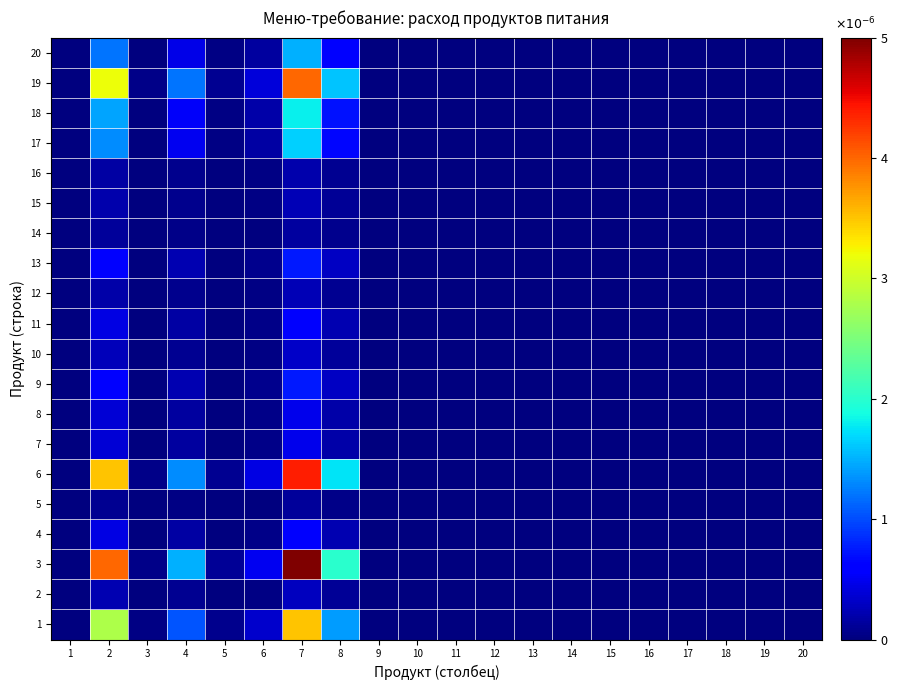

Reading right to left, extract all data points from this chart.

1: 20=0.0	19=0.0	18=0.0	17=0.0	16=0.0	15=0.0	14=0.0	13=0.0	12=0.0	11=0.0	10=0.0	9=0.0	8=0.0	7=0.0	6=0.0	5=0.0	4=0.0	3=0.0	2=0.0	1=0.0
2: 20=0.0	19=0.0	18=0.0	17=0.0	16=0.0	15=0.0	14=0.0	13=0.0	12=0.0	11=0.0	10=0.0	9=0.0	8=0.0	7=0.0	6=0.0	5=0.0	4=0.0	3=0.0	2=0.0	1=0.0
3: 20=0.0	19=0.0	18=0.0	17=0.0	16=0.0	15=0.0	14=0.0	13=0.0	12=0.0	11=0.0	10=0.0	9=0.0	8=0.0	7=0.0	6=0.0	5=0.0	4=0.0	3=0.0	2=0.0	1=0.0
4: 20=0.0	19=0.0	18=0.0	17=0.0	16=0.0	15=0.0	14=0.0	13=0.0	12=0.0	11=0.0	10=0.0	9=0.0	8=0.0	7=0.0	6=0.0	5=0.0	4=0.0	3=0.0	2=0.0	1=0.0
5: 20=0.0	19=0.0	18=0.0	17=0.0	16=0.0	15=0.0	14=0.0	13=0.0	12=0.0	11=0.0	10=0.0	9=0.0	8=0.0	7=0.0	6=0.0	5=0.0	4=0.0	3=0.0	2=0.0	1=0.0
6: 20=0.0	19=0.0	18=0.0	17=0.0	16=0.0	15=0.0	14=0.0	13=0.0	12=0.0	11=0.0	10=0.0	9=0.0	8=0.0	7=0.0	6=0.0	5=0.0	4=0.0	3=0.0	2=0.0	1=0.0
7: 20=0.0	19=0.0	18=0.0	17=0.0	16=0.0	15=0.0	14=0.0	13=0.0	12=0.0	11=0.0	10=0.0	9=0.0	8=0.0	7=0.0	6=0.0	5=0.0	4=0.0	3=0.0	2=0.0	1=0.0
8: 20=0.0	19=0.0	18=0.0	17=0.0	16=0.0	15=0.0	14=0.0	13=0.0	12=0.0	11=0.0	10=0.0	9=0.0	8=0.0	7=0.0	6=0.0	5=0.0	4=0.0	3=0.0	2=0.0	1=0.0
9: 20=0.0	19=0.0	18=0.0	17=0.0	16=0.0	15=0.0	14=0.0	13=0.0	12=0.0	11=0.0	10=0.0	9=0.0	8=0.0	7=0.0	6=0.0	5=0.0	4=0.0	3=0.0	2=0.0	1=0.0
10: 20=0.0	19=0.0	18=0.0	17=0.0	16=0.0	15=0.0	14=0.0	13=0.0	12=0.0	11=0.0	10=0.0	9=0.0	8=0.0	7=0.0	6=0.0	5=0.0	4=0.0	3=0.0	2=0.0	1=0.0
11: 20=0.0	19=0.0	18=0.0	17=0.0	16=0.0	15=0.0	14=0.0	13=0.0	12=0.0	11=0.0	10=0.0	9=0.0	8=0.0	7=0.0	6=0.0	5=0.0	4=0.0	3=0.0	2=0.0	1=0.0
12: 20=0.0	19=0.0	18=0.0	17=0.0	16=0.0	15=0.0	14=0.0	13=0.0	12=0.0	11=0.0	10=0.0	9=0.0	8=0.0	7=0.0	6=0.0	5=0.0	4=0.0	3=0.0	2=0.0	1=0.0
13: 20=0.0	19=0.0	18=0.0	17=0.0	16=0.0	15=0.0	14=0.0	13=0.0	12=0.0	11=0.0	10=0.0	9=0.0	8=0.0	7=0.0	6=0.0	5=0.0	4=0.0	3=0.0	2=0.0	1=0.0
14: 20=0.0	19=0.0	18=0.0	17=0.0	16=0.0	15=0.0	14=0.0	13=0.0	12=0.0	11=0.0	10=0.0	9=0.0	8=0.0	7=0.0	6=0.0	5=0.0	4=0.0	3=0.0	2=0.0	1=0.0
15: 20=0.0	19=0.0	18=0.0	17=0.0	16=0.0	15=0.0	14=0.0	13=0.0	12=0.0	11=0.0	10=0.0	9=0.0	8=0.0	7=0.0	6=0.0	5=0.0	4=0.0	3=0.0	2=0.0	1=0.0
16: 20=0.0	19=0.0	18=0.0	17=0.0	16=0.0	15=0.0	14=0.0	13=0.0	12=0.0	11=0.0	10=0.0	9=0.0	8=0.0	7=0.0	6=0.0	5=0.0	4=0.0	3=0.0	2=0.0	1=0.0
17: 20=0.0	19=0.0	18=0.0	17=0.0	16=0.0	15=0.0	14=0.0	13=0.0	12=0.0	11=0.0	10=0.0	9=0.0	8=0.0	7=0.0	6=0.0	5=0.0	4=0.0	3=0.0	2=0.0	1=0.0
18: 20=0.0	19=0.0	18=0.0	17=0.0	16=0.0	15=0.0	14=0.0	13=0.0	12=0.0	11=0.0	10=0.0	9=0.0	8=0.0	7=0.0	6=0.0	5=0.0	4=0.0	3=0.0	2=0.0	1=0.0
19: 20=0.0	19=0.0	18=0.0	17=0.0	16=0.0	15=0.0	14=0.0	13=0.0	12=0.0	11=0.0	10=0.0	9=0.0	8=0.0	7=0.0	6=0.0	5=0.0	4=0.0	3=0.0	2=0.0	1=0.0
20: 20=0.0	19=0.0	18=0.0	17=0.0	16=0.0	15=0.0	14=0.0	13=0.0	12=0.0	11=0.0	10=0.0	9=0.0	8=0.0	7=0.0	6=0.0	5=0.0	4=0.0	3=0.0	2=0.0	1=0.0